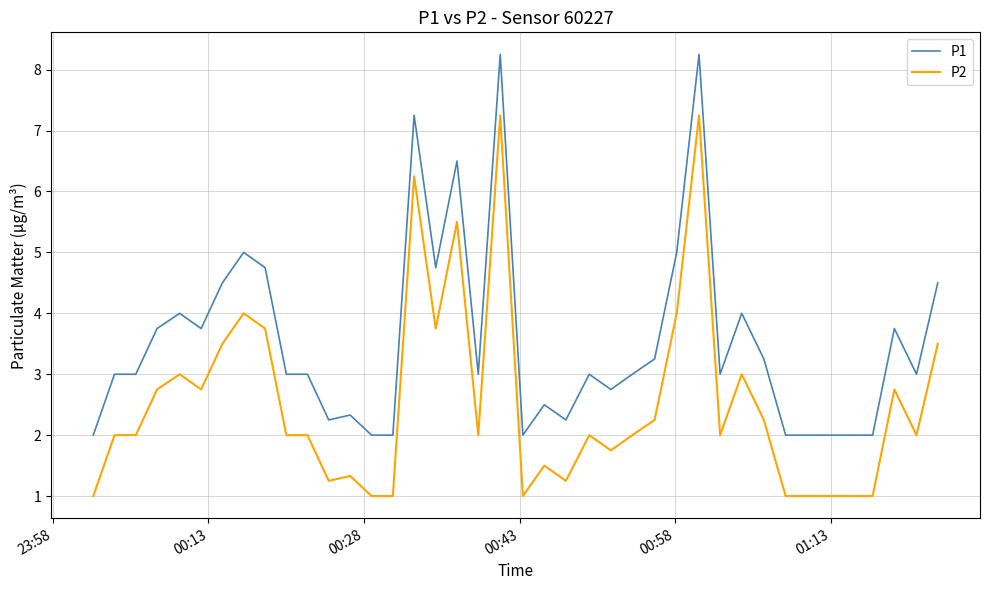

True or false: P2 and P1 intersect in this chart.

False